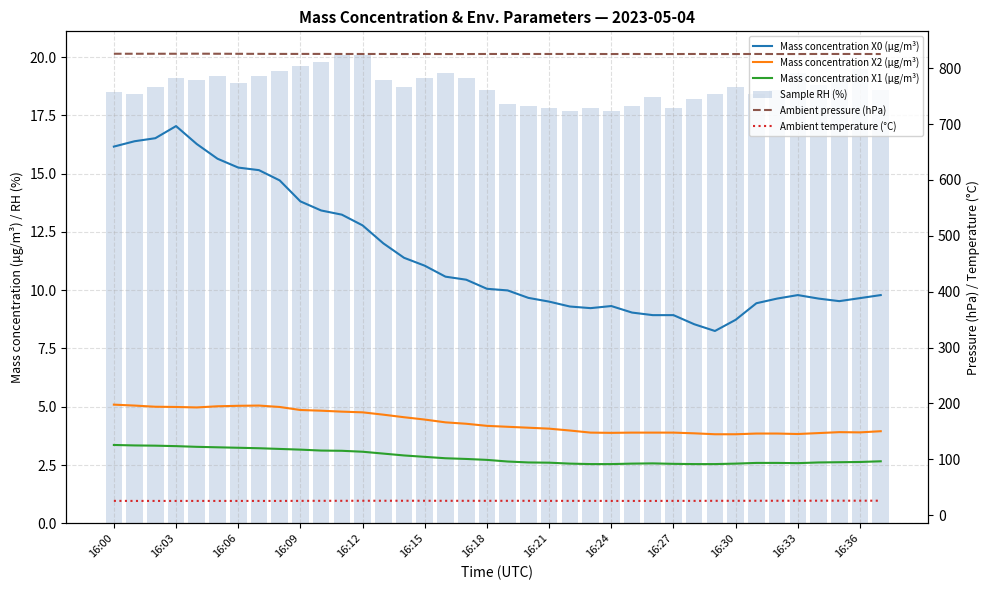

What is the value of the Ambient temperature (°C) bar at the 31st from the left?

25.9